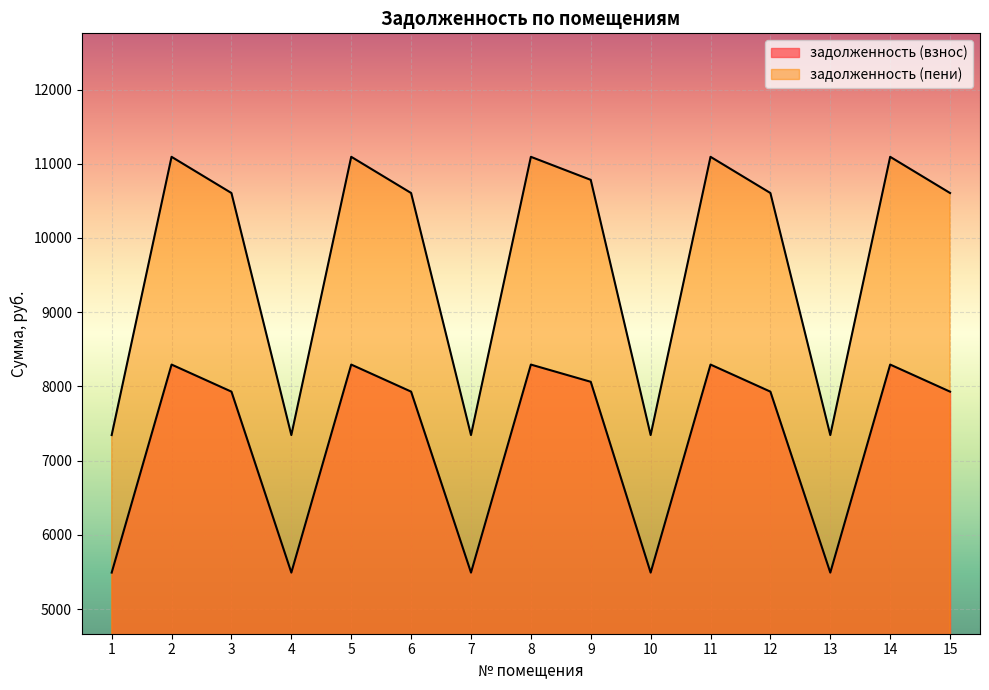

What is the lowest value of the задолженность (пени) series?

7344.5